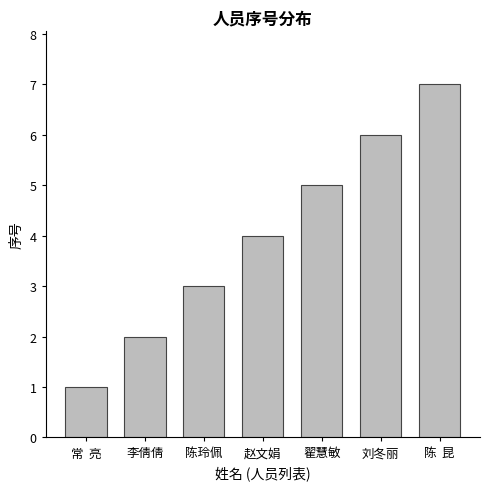

Rank the categories by value from lowest to highest.

常  亮, 李倩倩, 陈玲佩, 赵文娟, 翟慧敏, 刘冬丽, 陈  昆